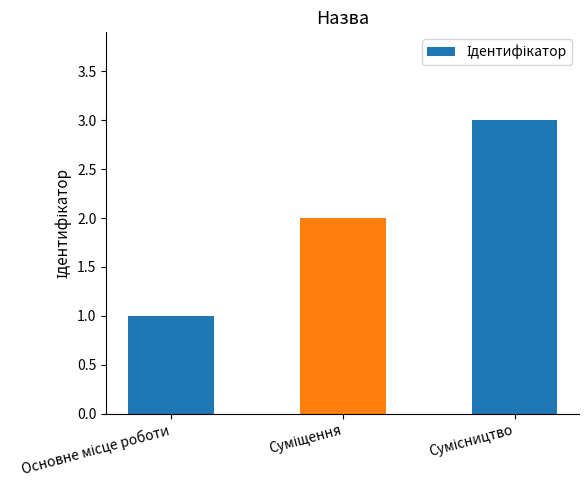

What is the maximum value shown in the chart?

3